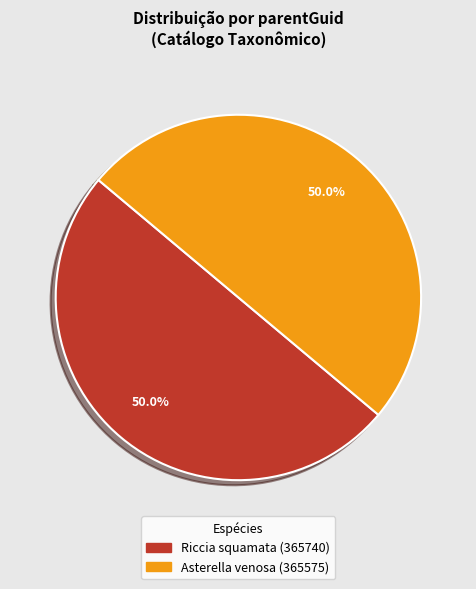

Approximately how many times larger is the value at Asterella venosa (365575) compared to Riccia squamata (365740)?

1.0